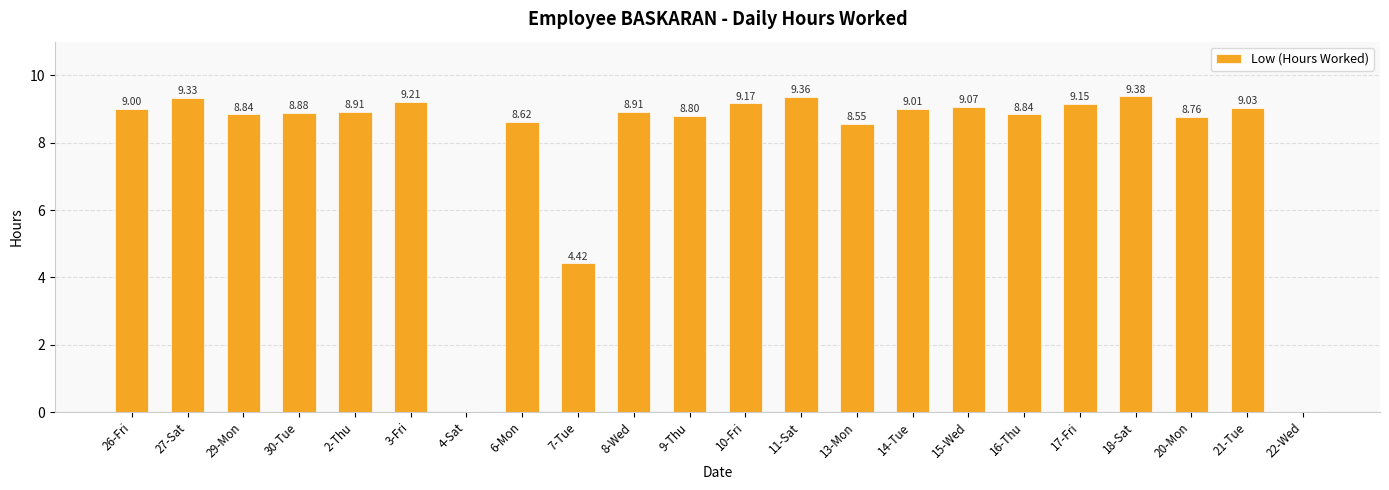

True or false: the data shows 9.4 at 18-Sat.

True